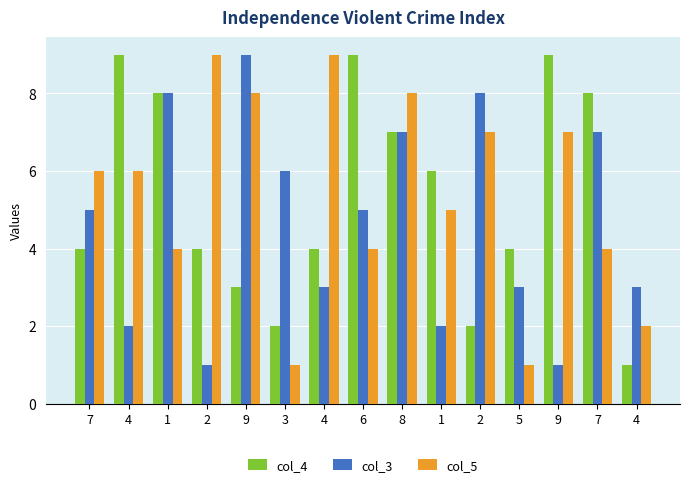

What is the maximum value shown in the chart?

9